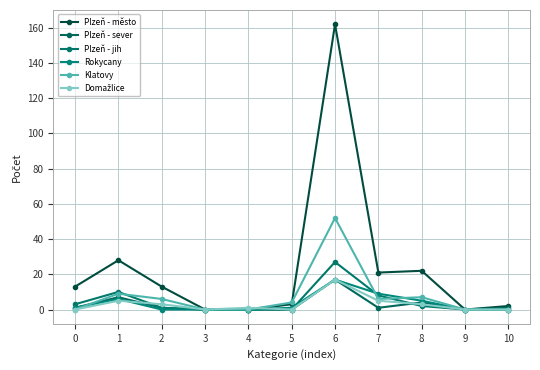

How many lines are shown in the chart?

6